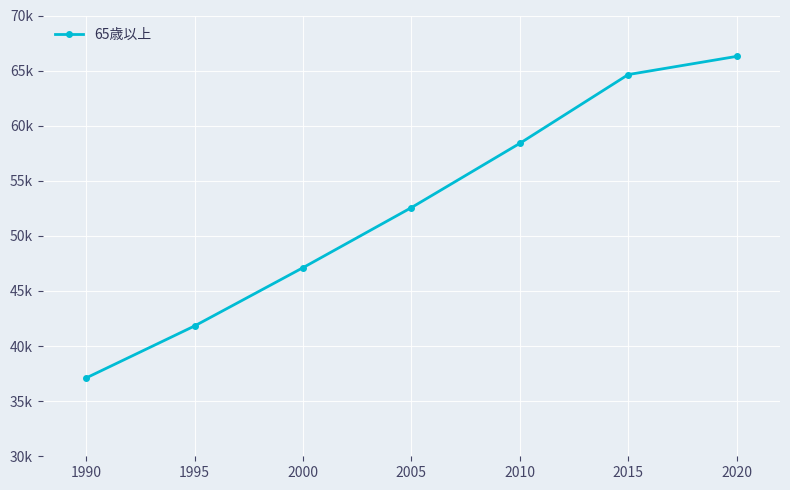

Rank the categories by value from lowest to highest.

1990, 1995, 2000, 2005, 2010, 2015, 2020